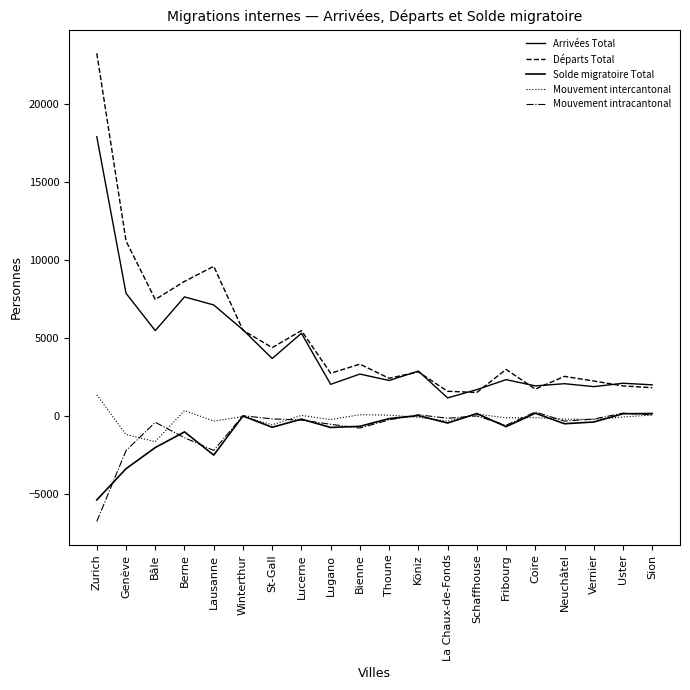

True or false: Mouvement intracantonal has more than 2 points higher than both neighbors.

True